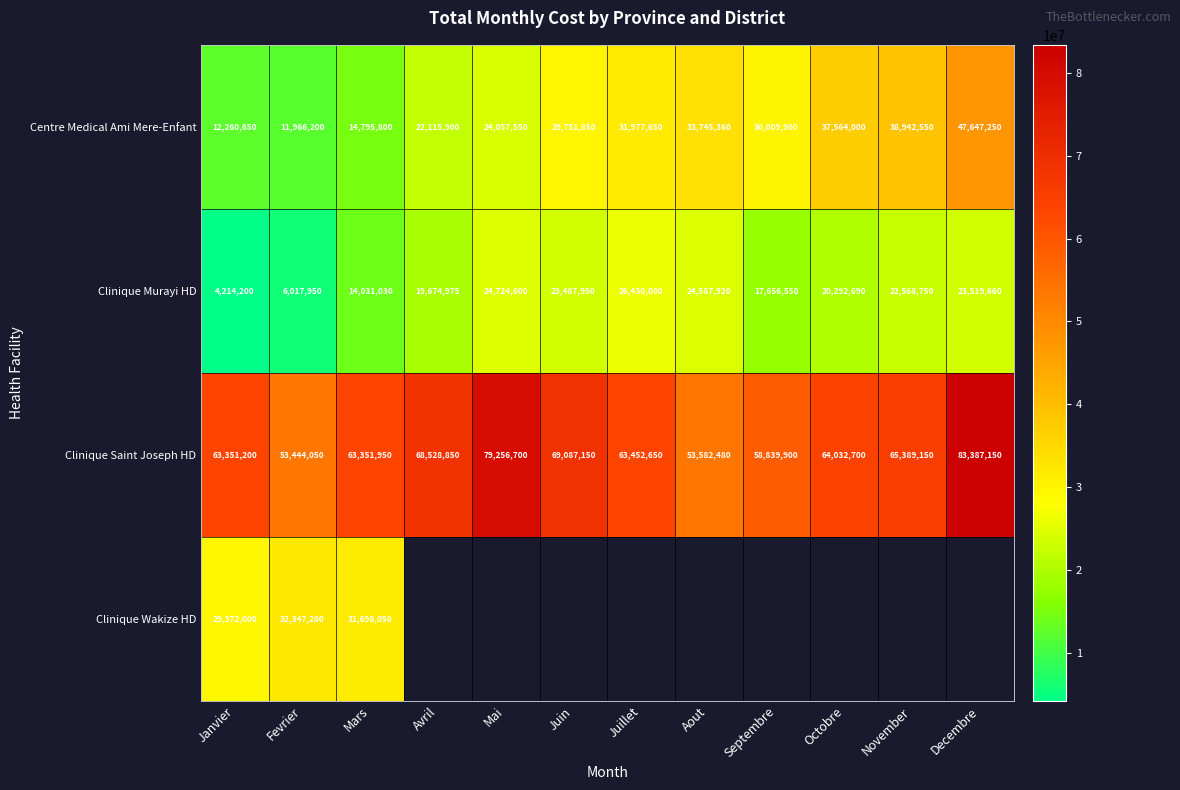

Where does the Clinique Murayi HD series first go above 22568750?

Mai